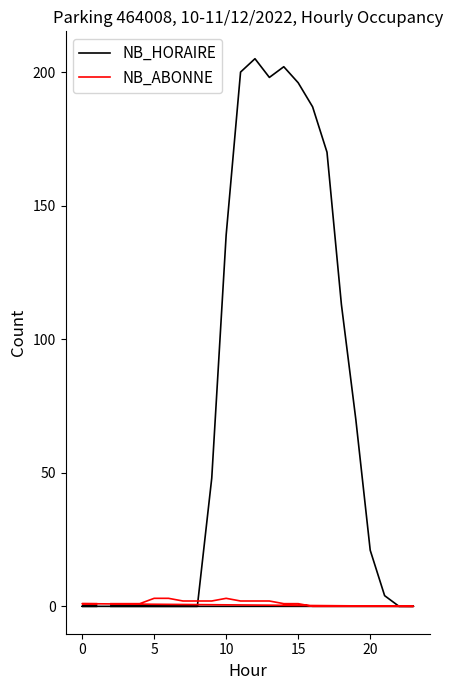

In NB_ABONNE, how many points are higher than both neighbors (excluding endpoints)?

1